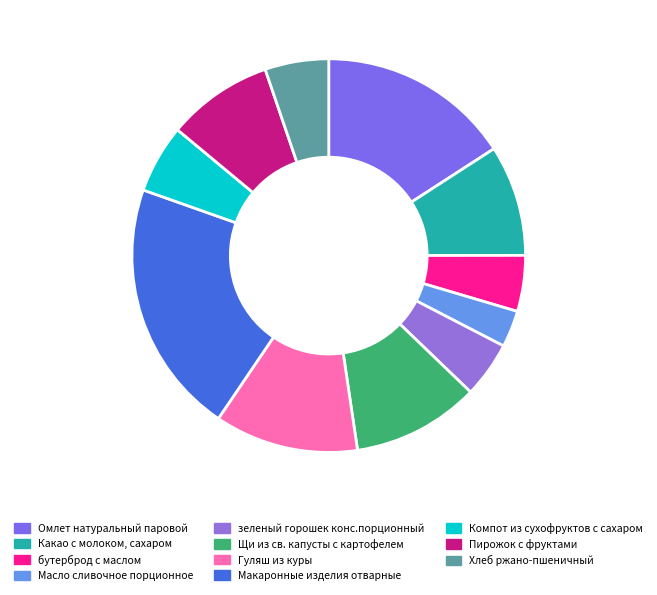

To the nearest percent, what is the difference between the largest and smallest slice percentages?

18%